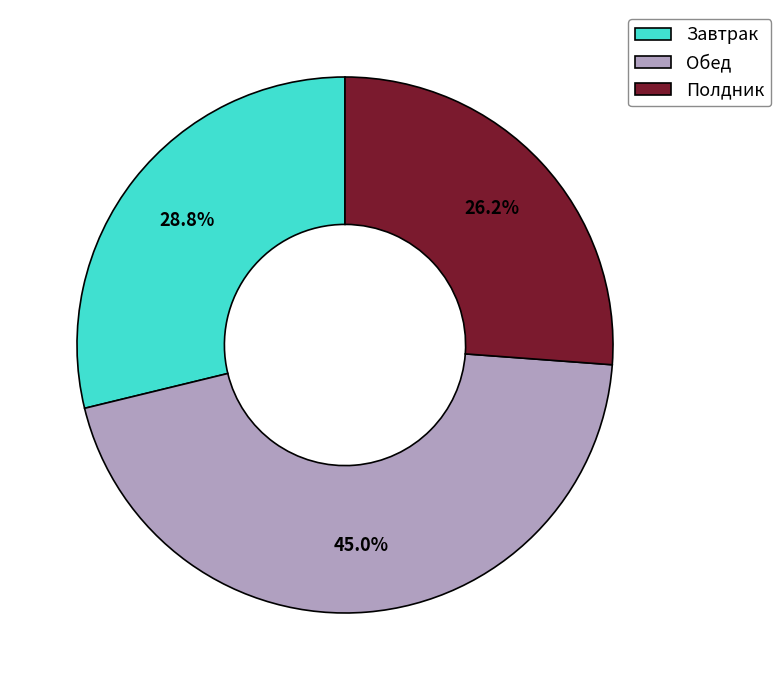

What is the largest slice in the pie chart?

Обед